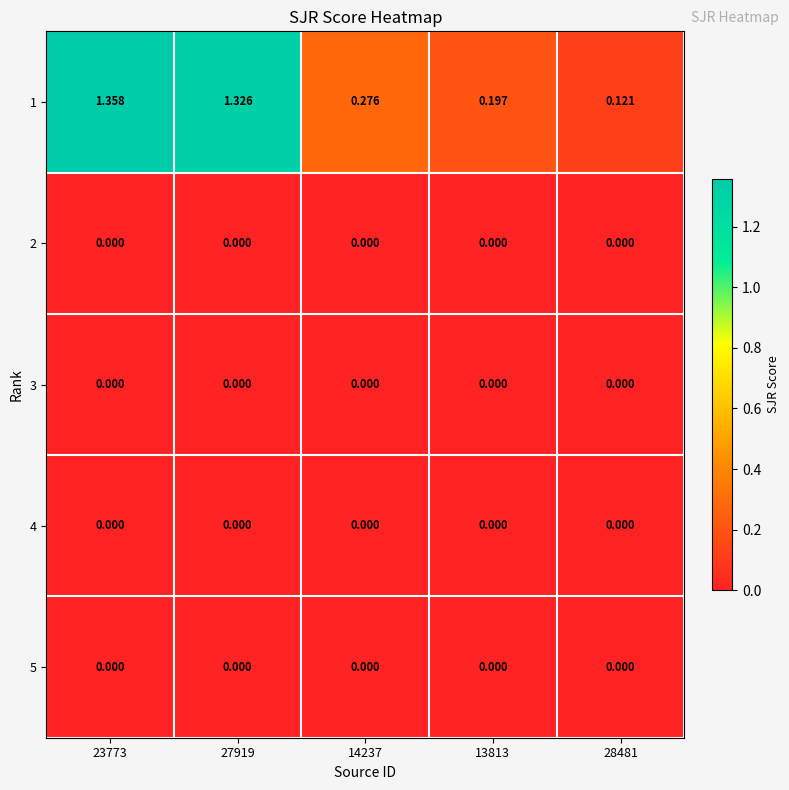

Rank the series at 23773 from lowest to highest value.

2, 3, 4, 5, 1